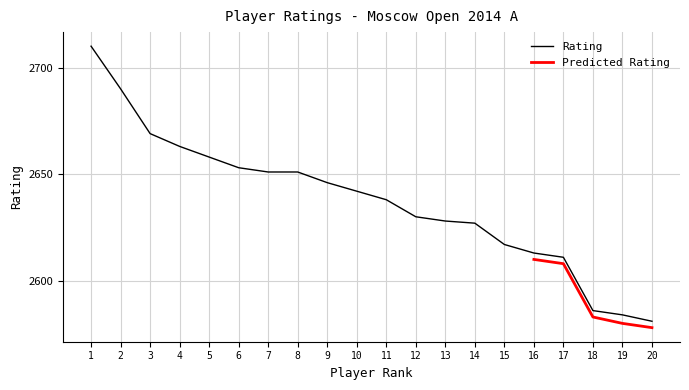

True or false: there are more than 2 points higher than both neighbors.

False